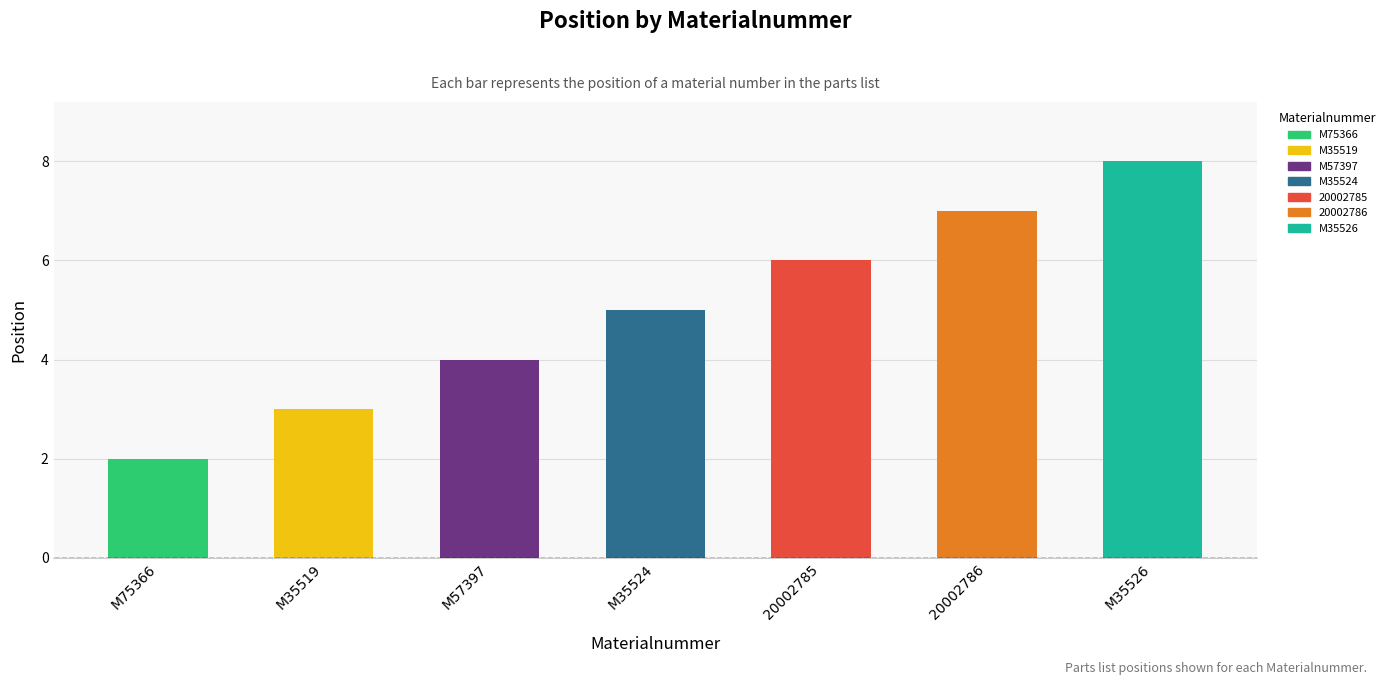

What is the sum of all values?

35